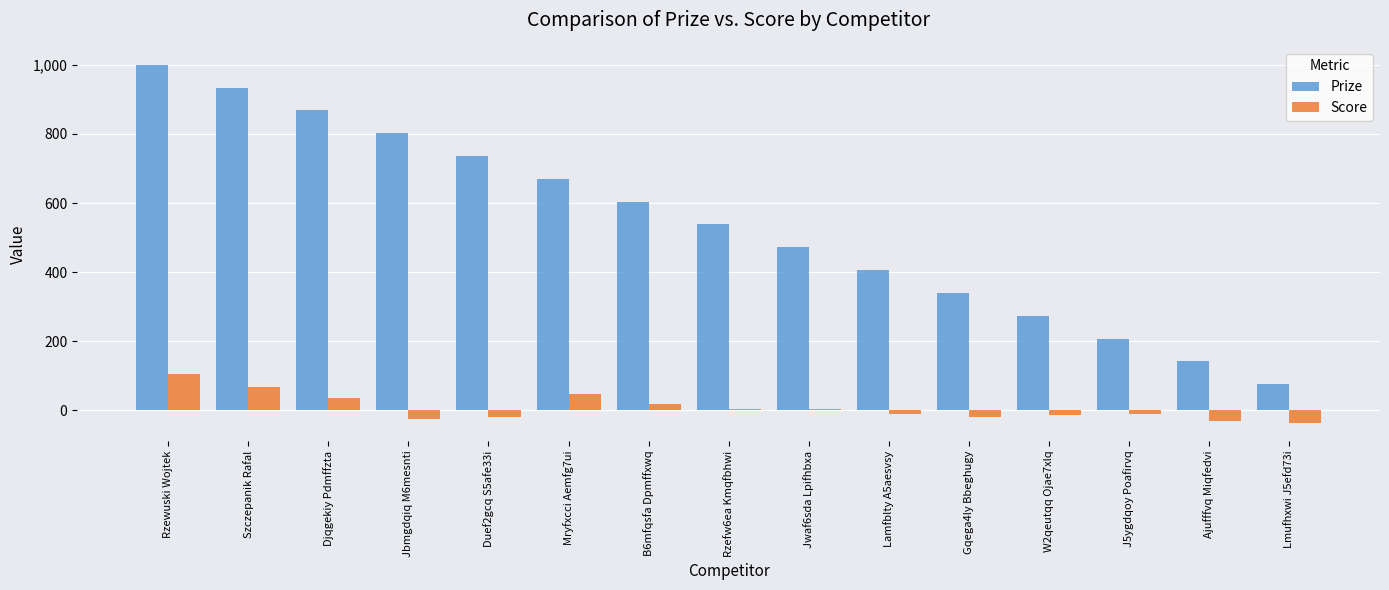

What are all the series names shown in the legend?

Prize, Score